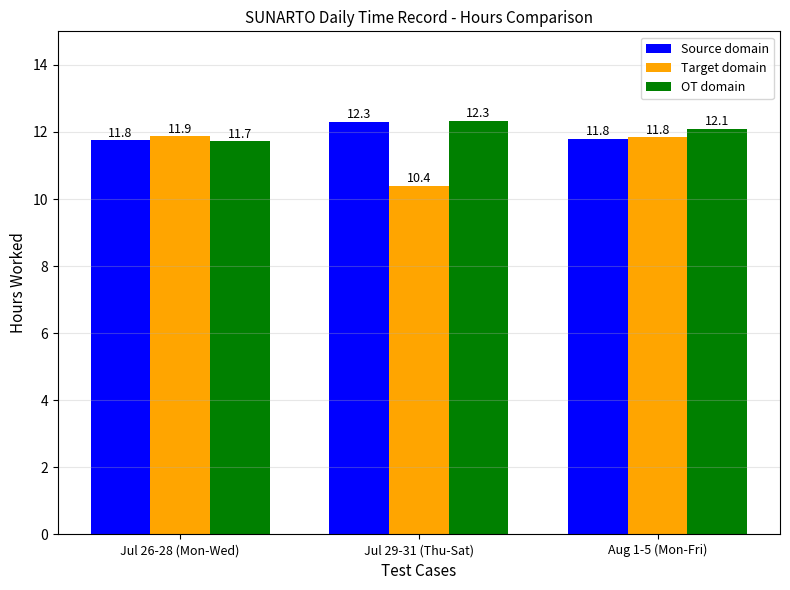

Reading left to right, transcribe all the data shown in this chart.

Source domain: 11.8	12.3	11.8
Target domain: 11.9	10.4	11.8
OT domain: 11.7	12.3	12.1